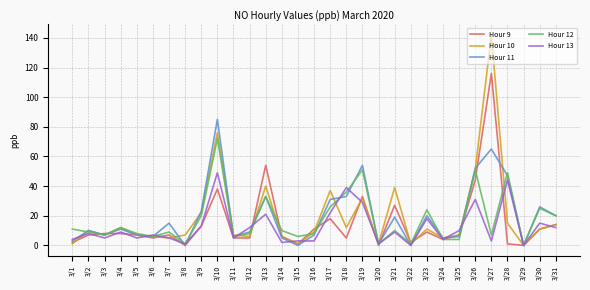

Is it true that Hour 13 equals 12 at 3/12?

True